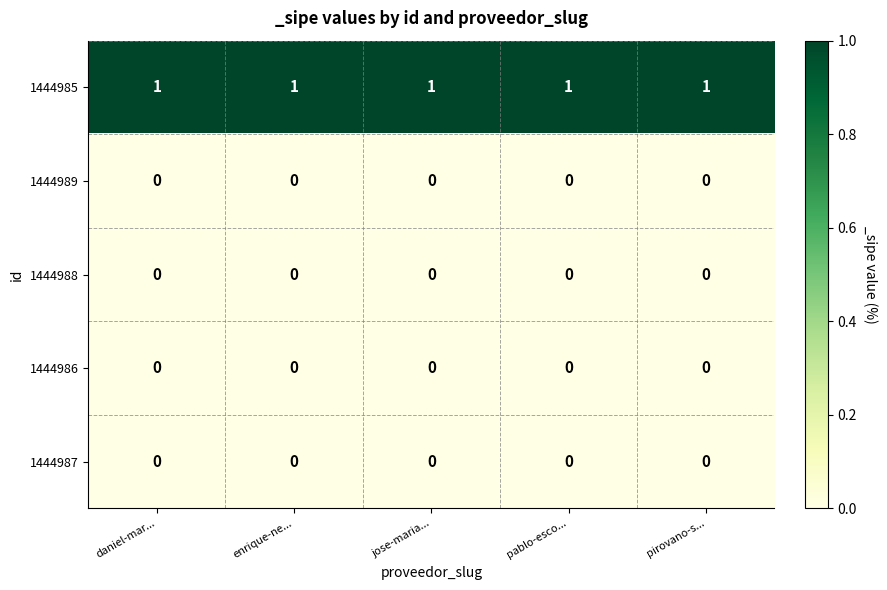

What is the total value across all series at daniel-mar...?

1